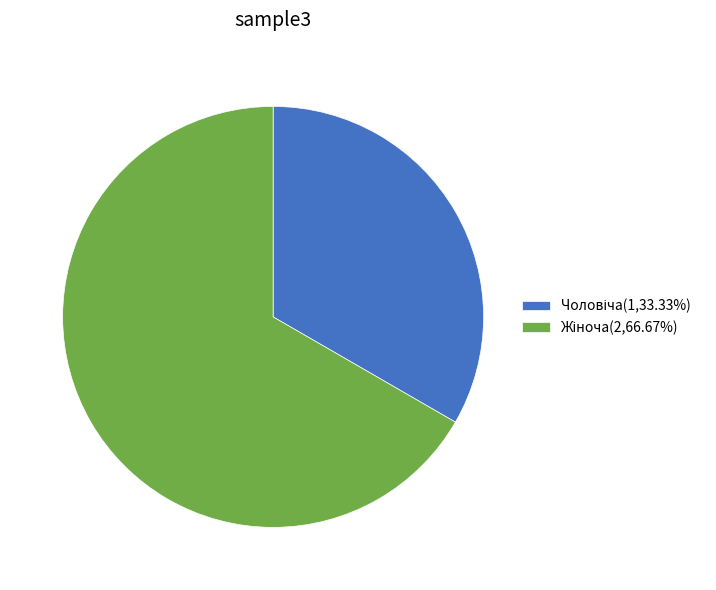

Is there a majority slice in this chart?

Yes